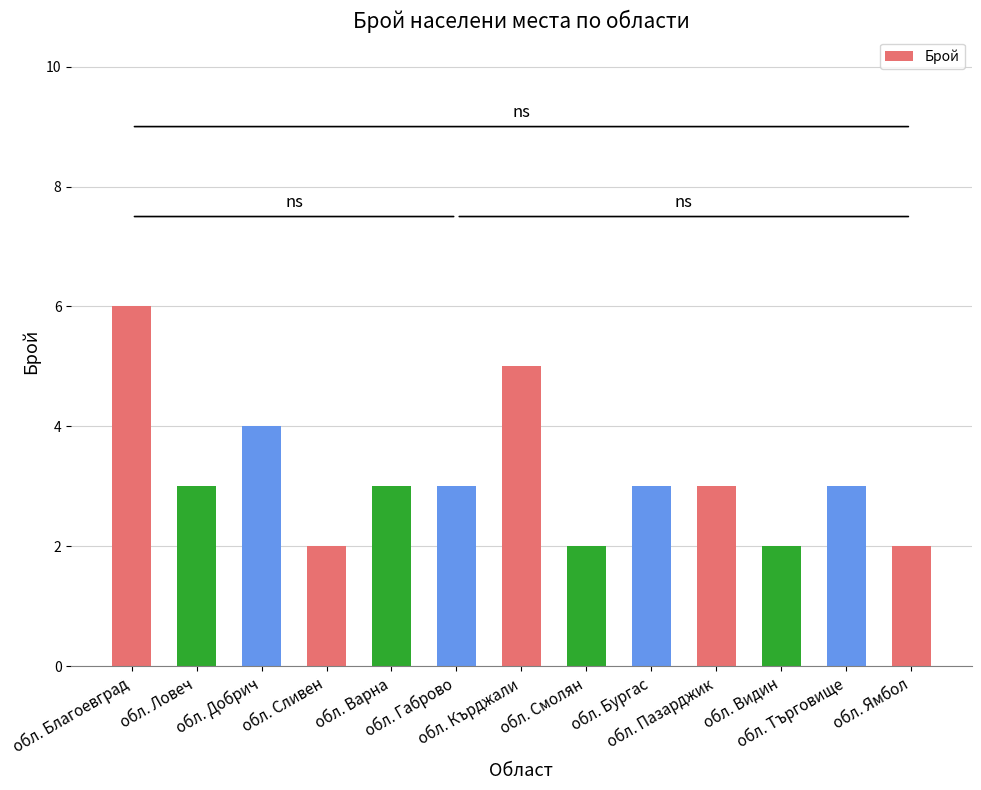

Which label corresponds to the largest value in the chart?

обл. Благоевград